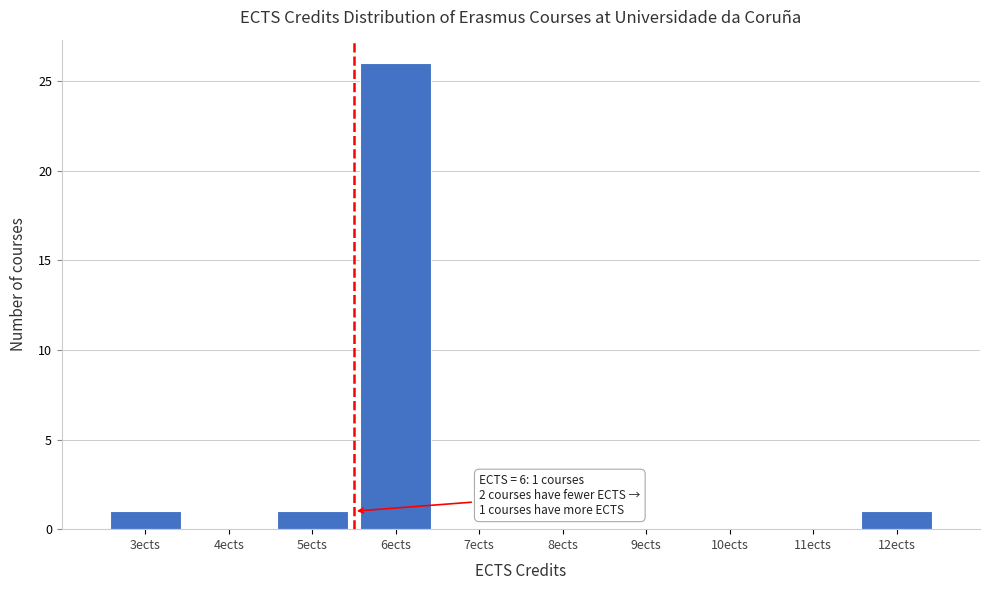

Reading left to right, extract all data points from this chart.

3ects=1	4ects=0	5ects=1	6ects=26	7ects=0	8ects=0	9ects=0	10ects=0	11ects=0	12ects=1